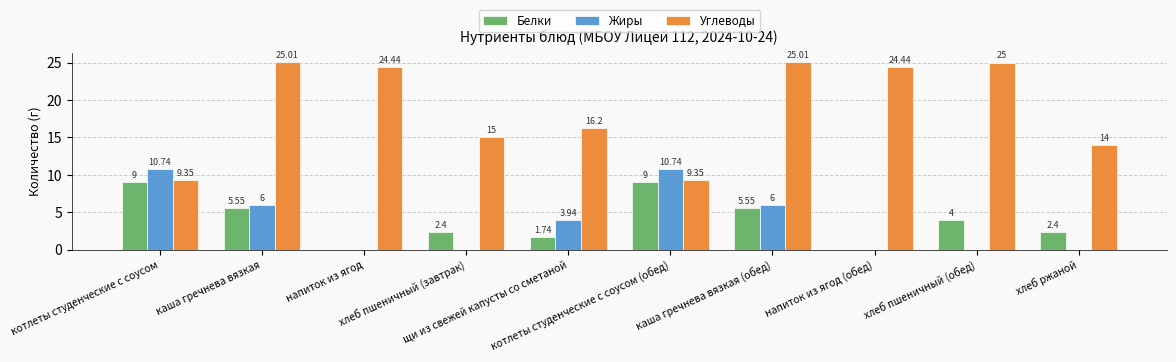

Which series has the largest range (max minus min)?

Углеводы